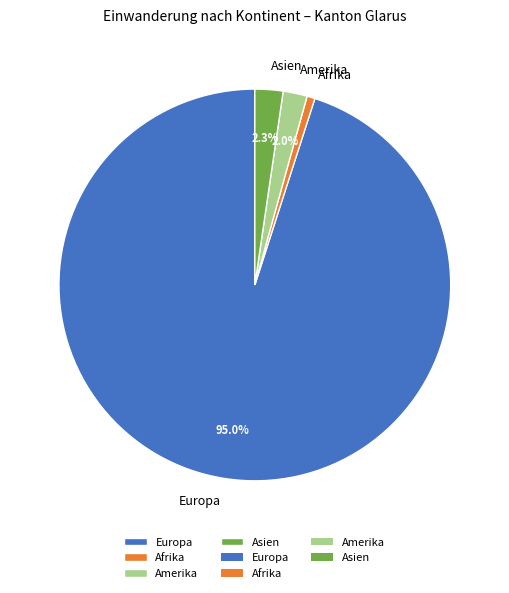

How much of the chart is everything except Europa?

5.0%